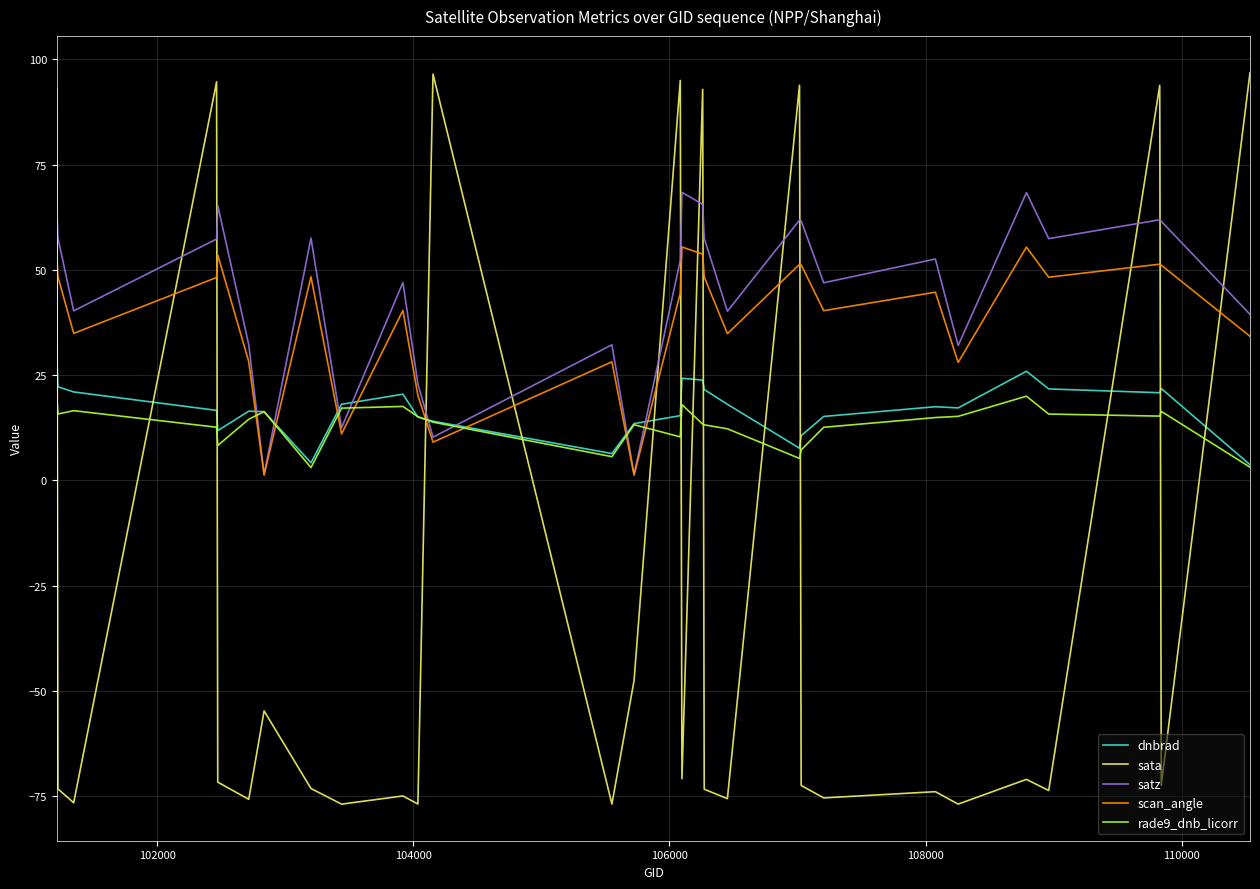

What is the greatest value displayed?

96.9